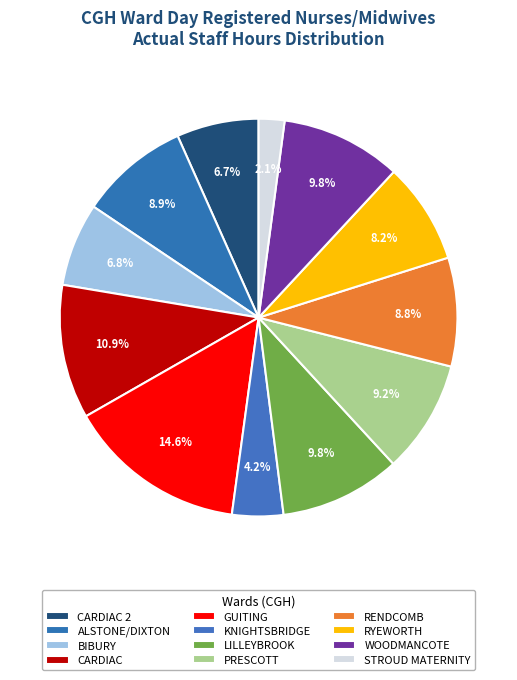

Rank the categories by value from highest to lowest.

GUITING, CARDIAC, LILLEYBROOK, WOODMANCOTE, PRESCOTT, ALSTONE/DIXTON, RENDCOMB, RYEWORTH, BIBURY, CARDIAC 2, KNIGHTSBRIDGE, STROUD MATERNITY